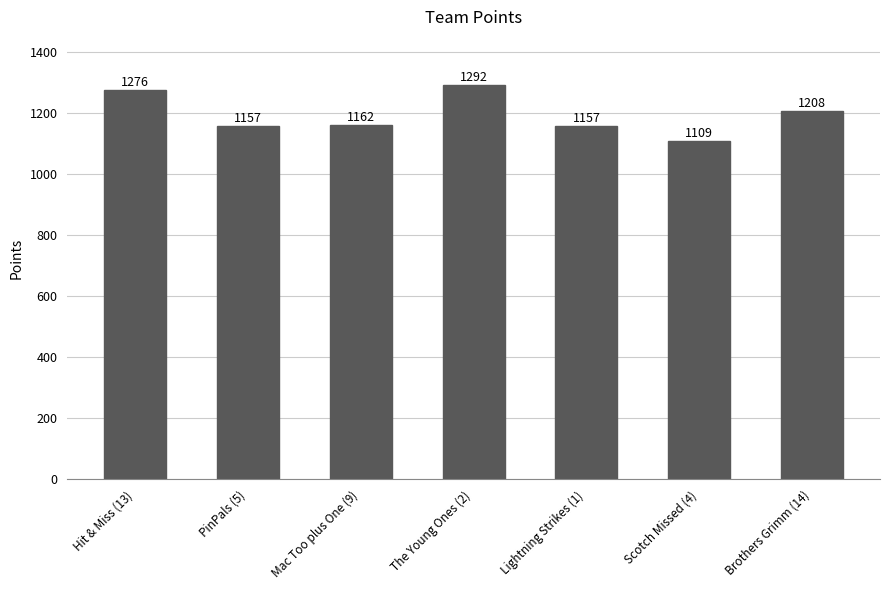

What is the value of the 1st bar from the left?

1276